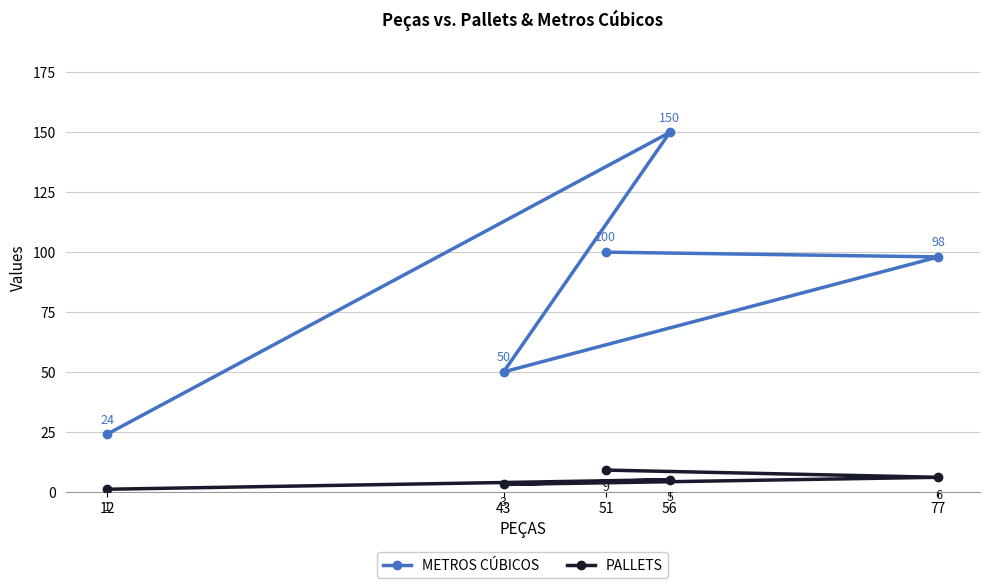

At which category does METROS CÚBICOS reach its first local valley?

43